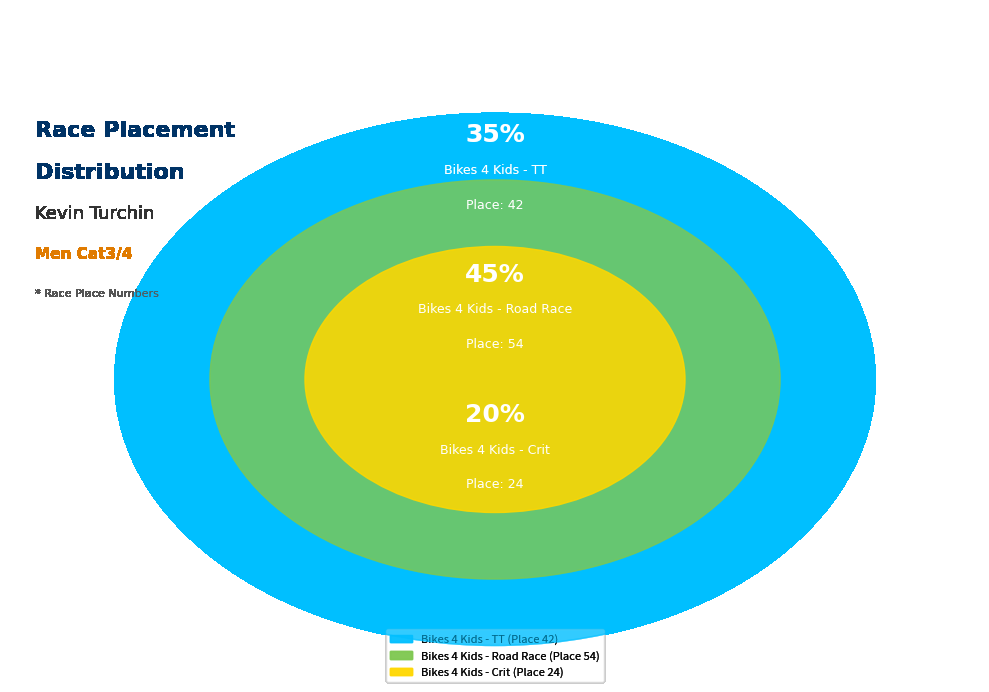

Rank the categories by value from lowest to highest.

Bikes 4 Kids - Crit, Bikes 4 Kids - TT, Bikes 4 Kids - Road Race